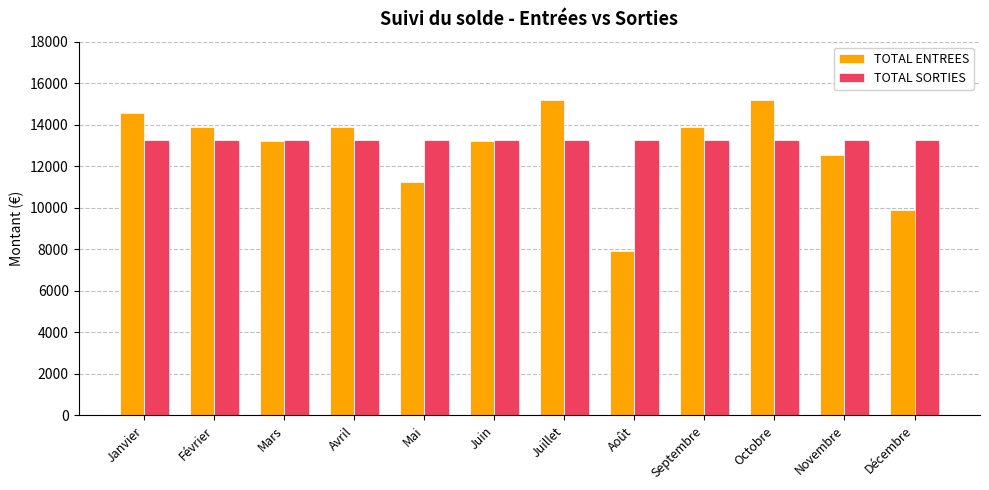

Rank the series by their average value, from highest to lowest.

TOTAL SORTIES, TOTAL ENTREES